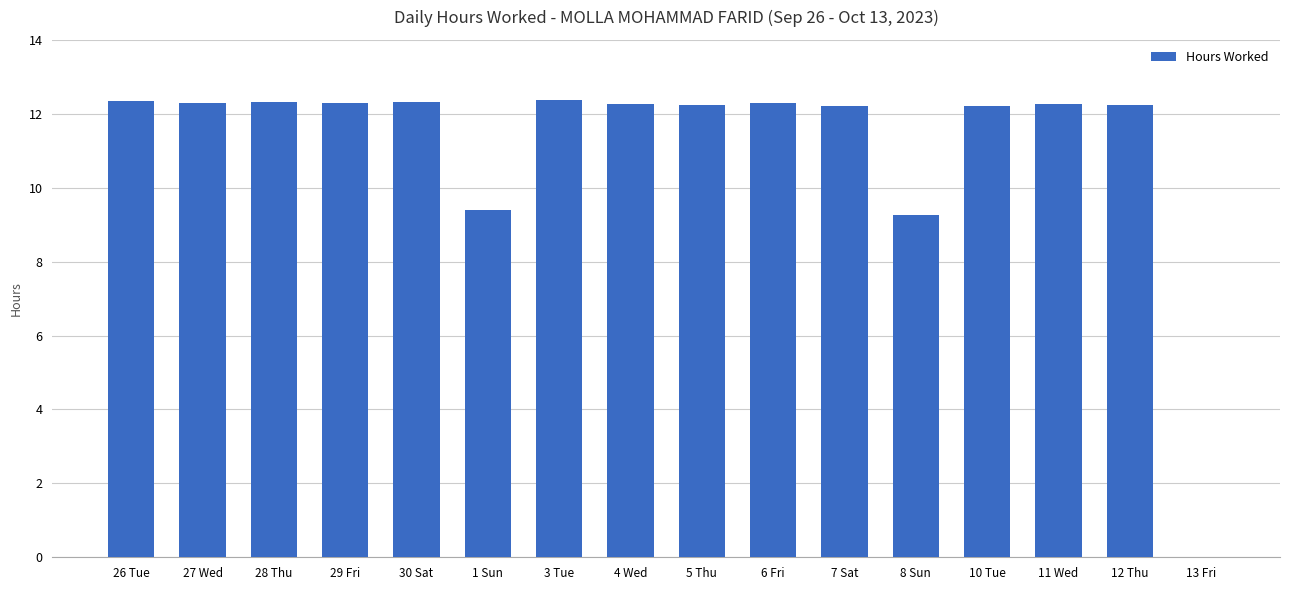

What is the sum of the values at 1 Sun and 28 Thu?

21.7